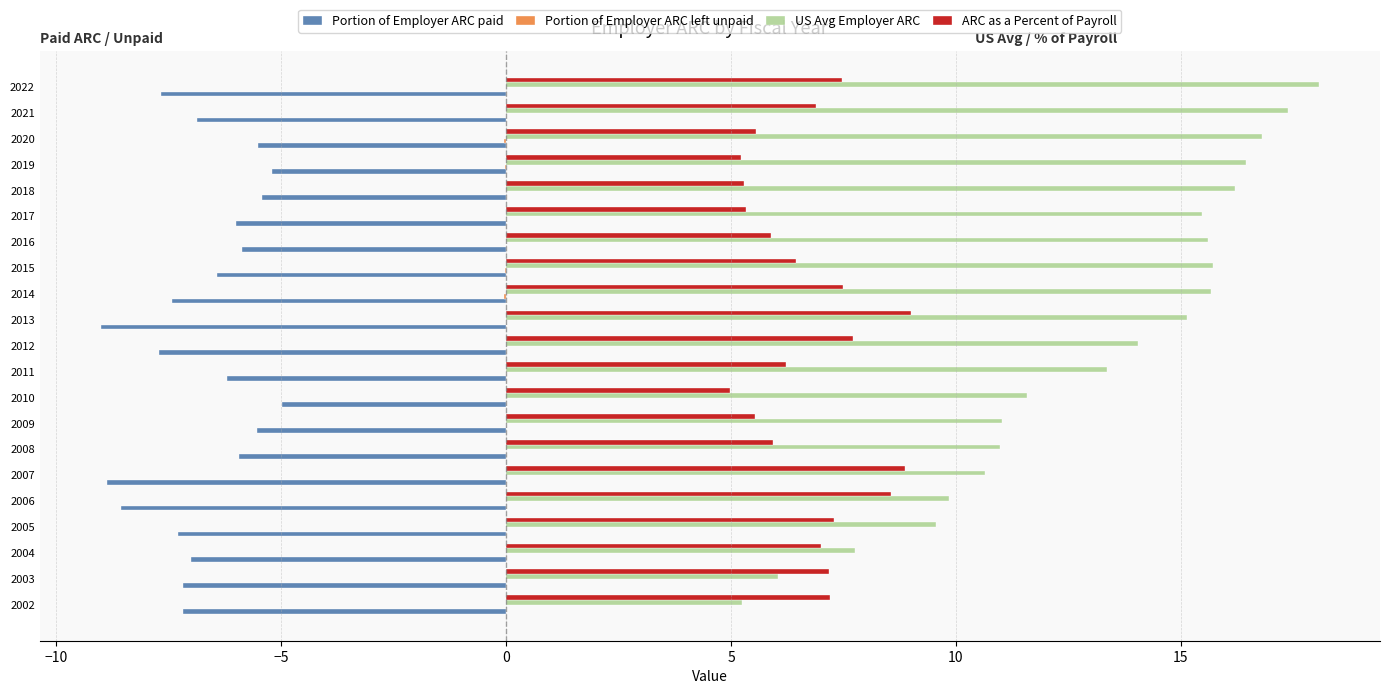

What is the maximum value shown in the chart?

18.1